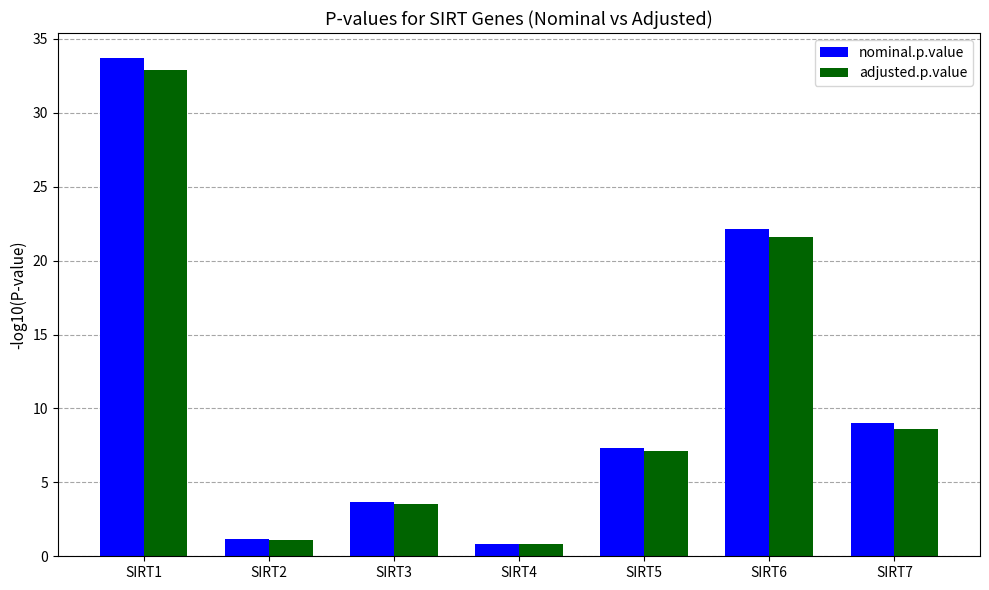

What is the total value across all series at SIRT4?

1.7